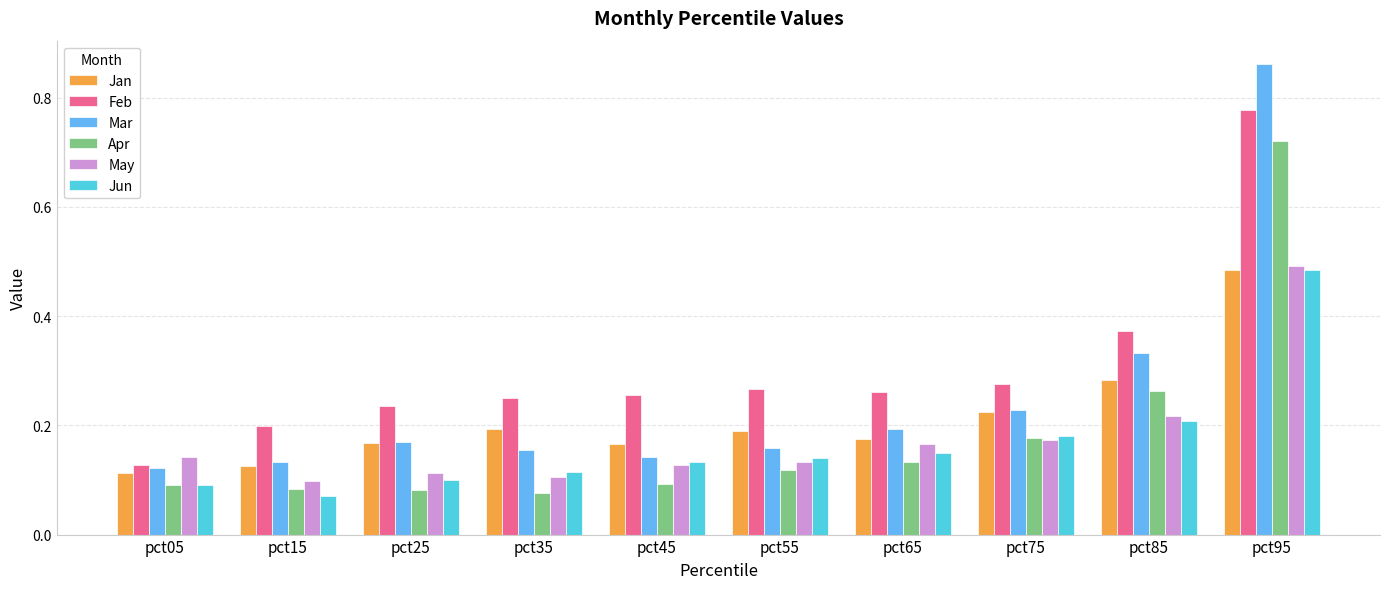

At which label does Mar reach its peak?

pct95